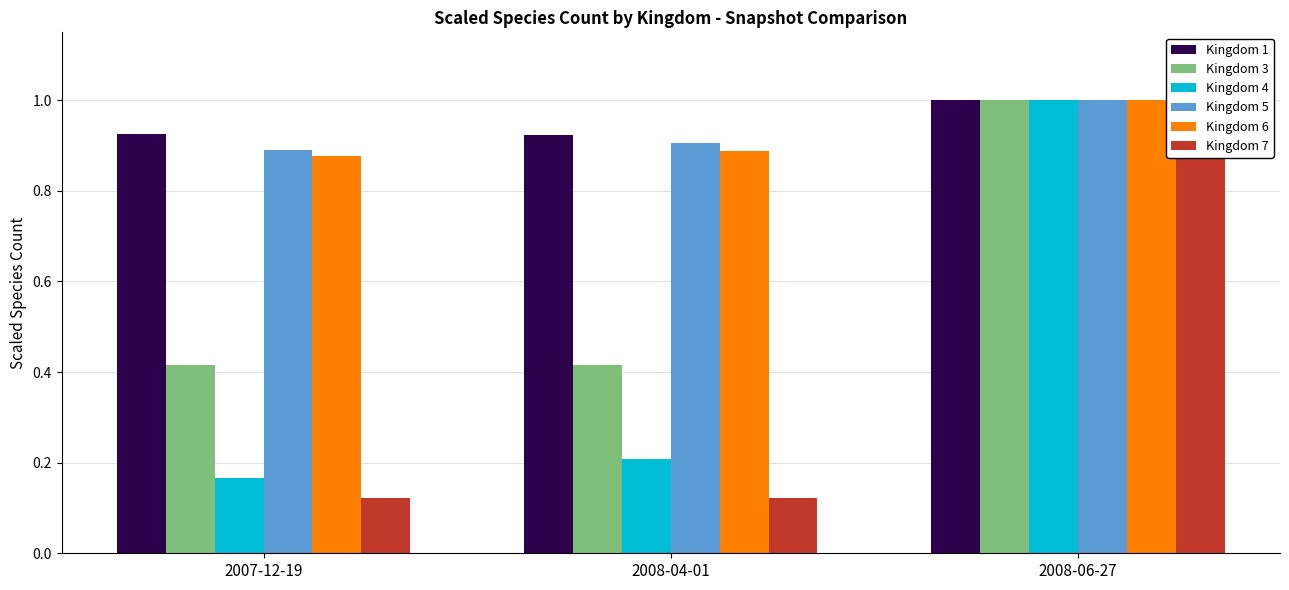

What are all the series names shown in the legend?

Kingdom 1, Kingdom 3, Kingdom 4, Kingdom 5, Kingdom 6, Kingdom 7